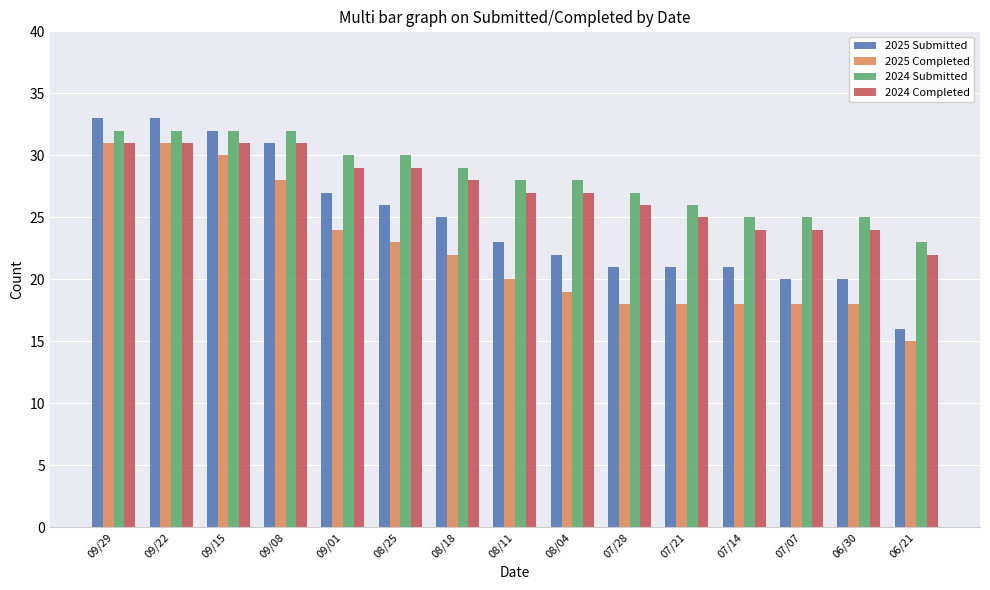

How many bars are there in each group?

4